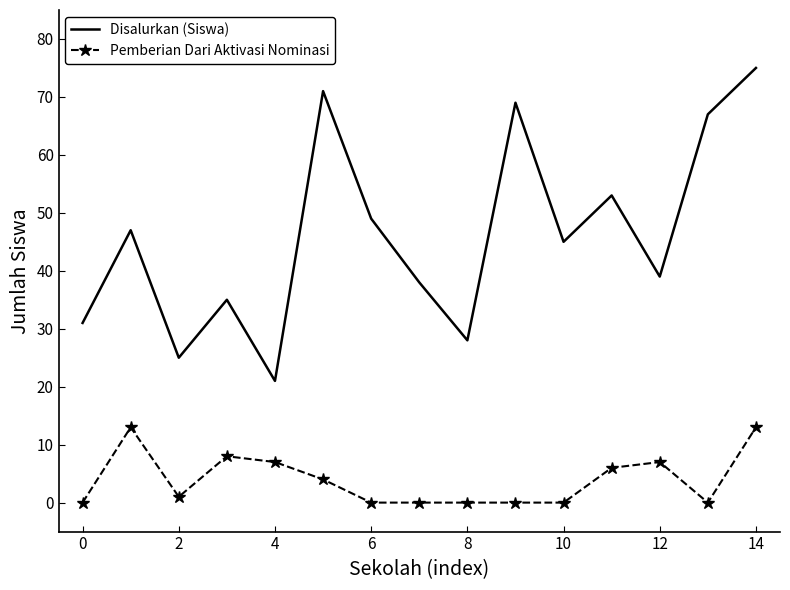

Rank the series by their average value, from highest to lowest.

Disalurkan (Siswa), Pemberian Dari Aktivasi Nominasi